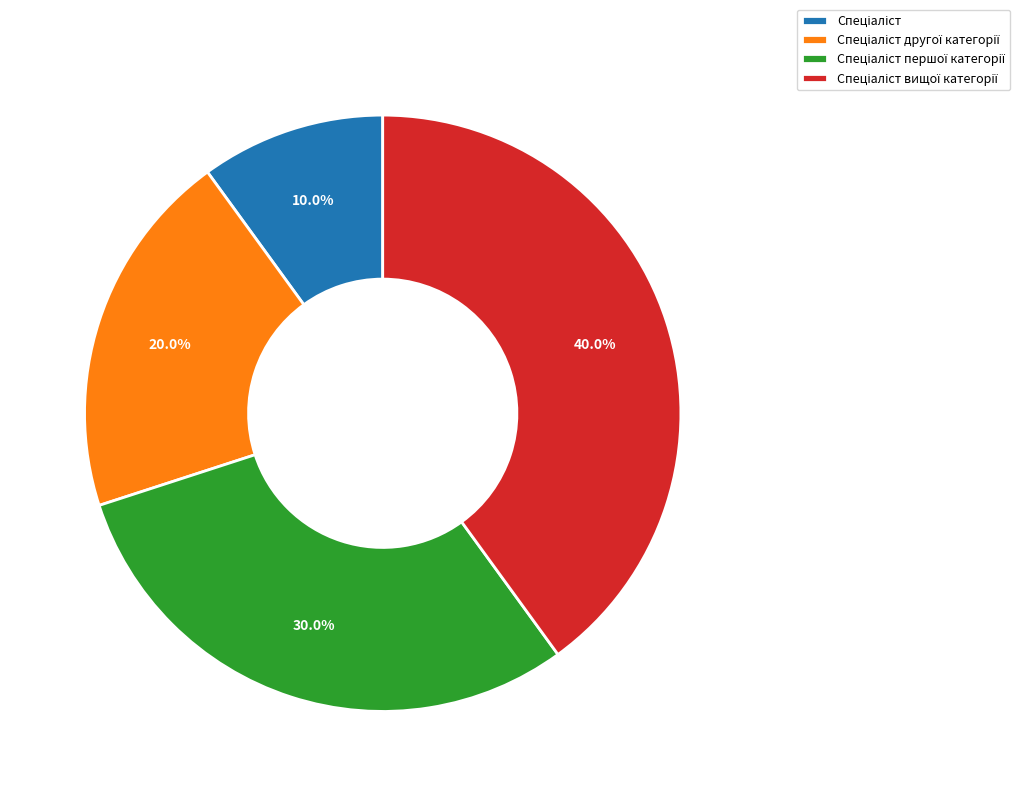

Is there a majority slice in this chart?

No